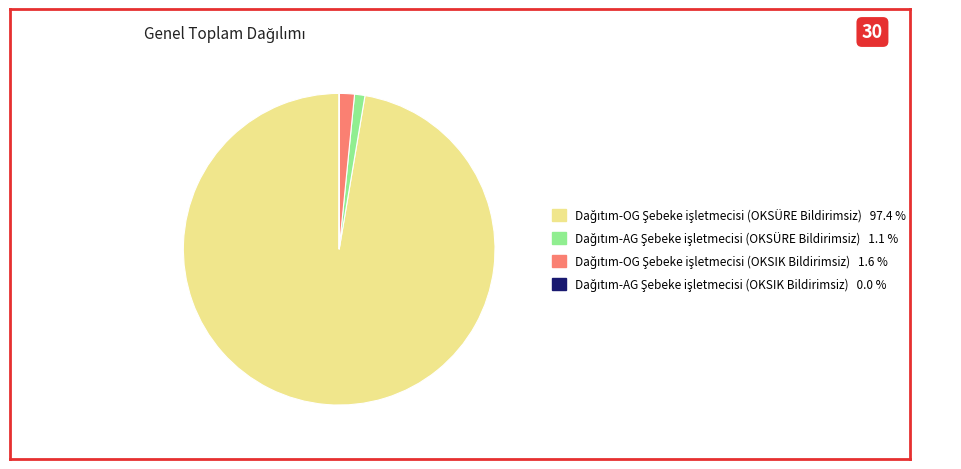

Does any single category account for the majority?

Yes